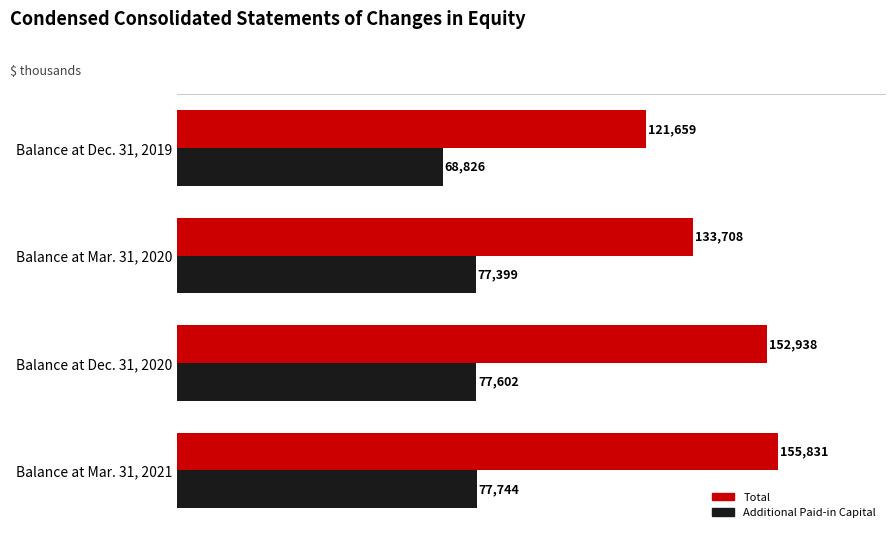

What is the greatest value displayed?

155831